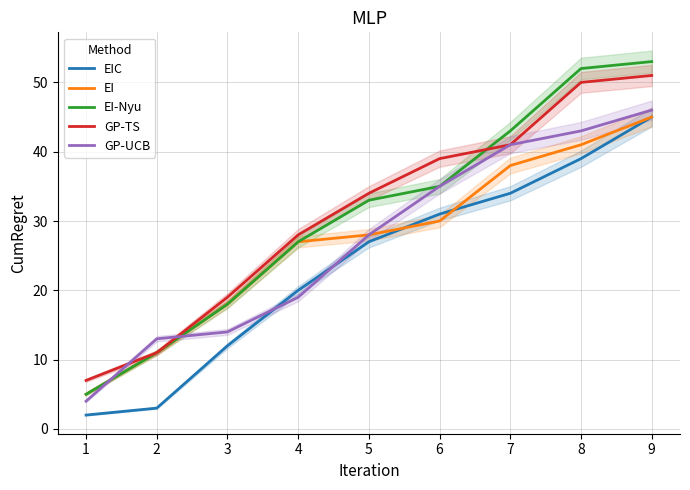

Does the chart display data point markers on the line(s)?

No